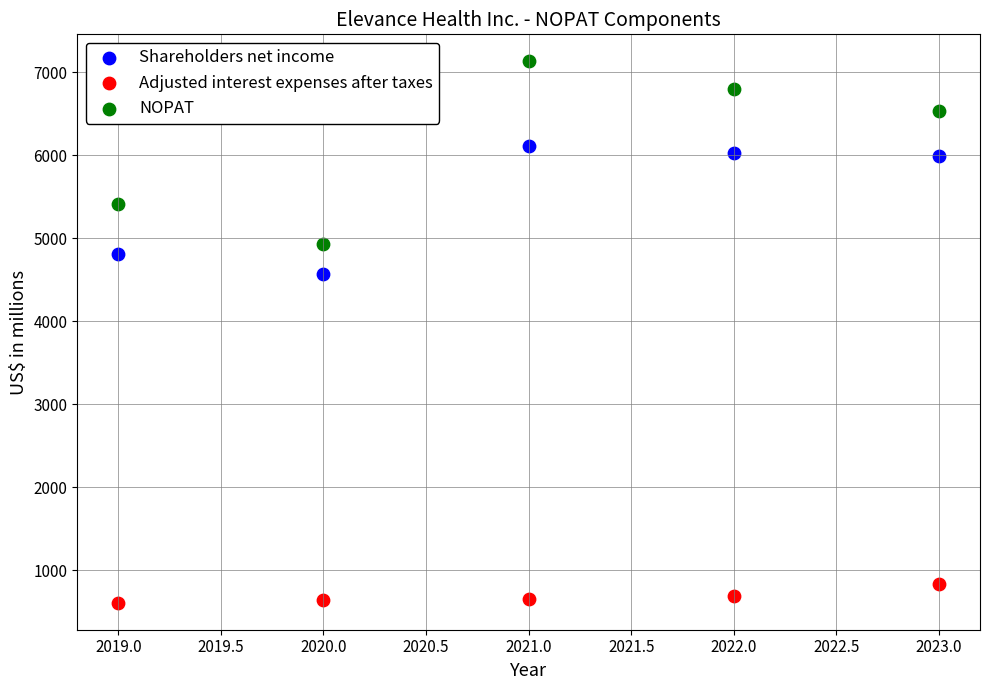

Which series has the largest Y range (max minus min)?

NOPAT